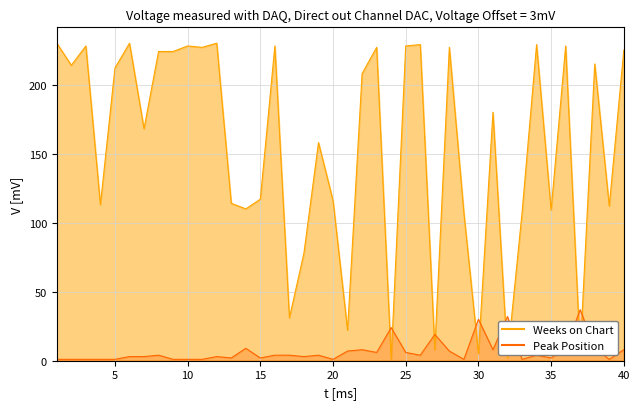

List the series in order of their peak value, lowest first.

Peak Position, Weeks on Chart